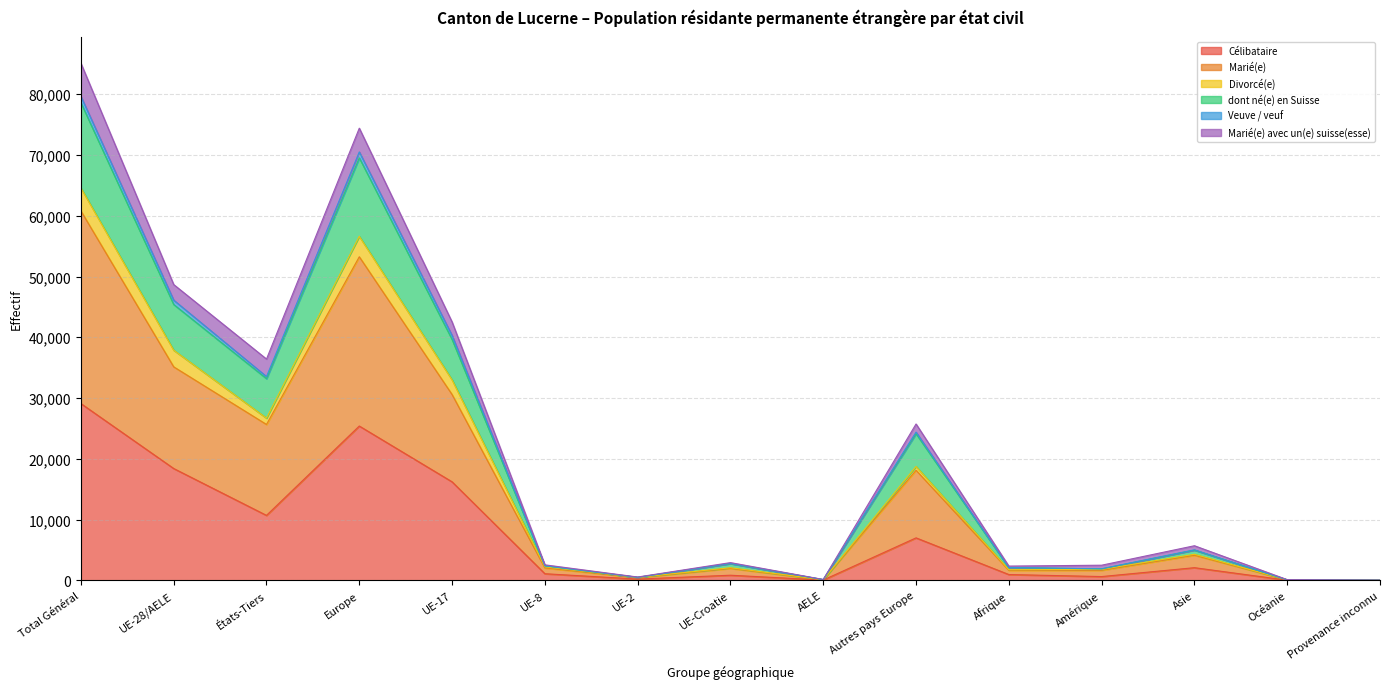

How many series are shown in this chart?

6